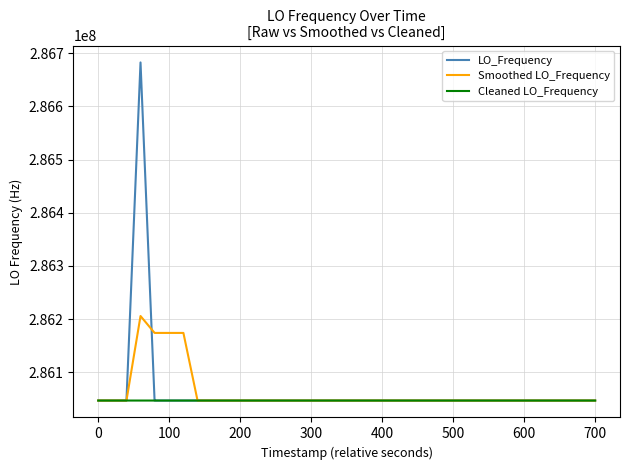

What is the smallest value displayed?

286046993.6